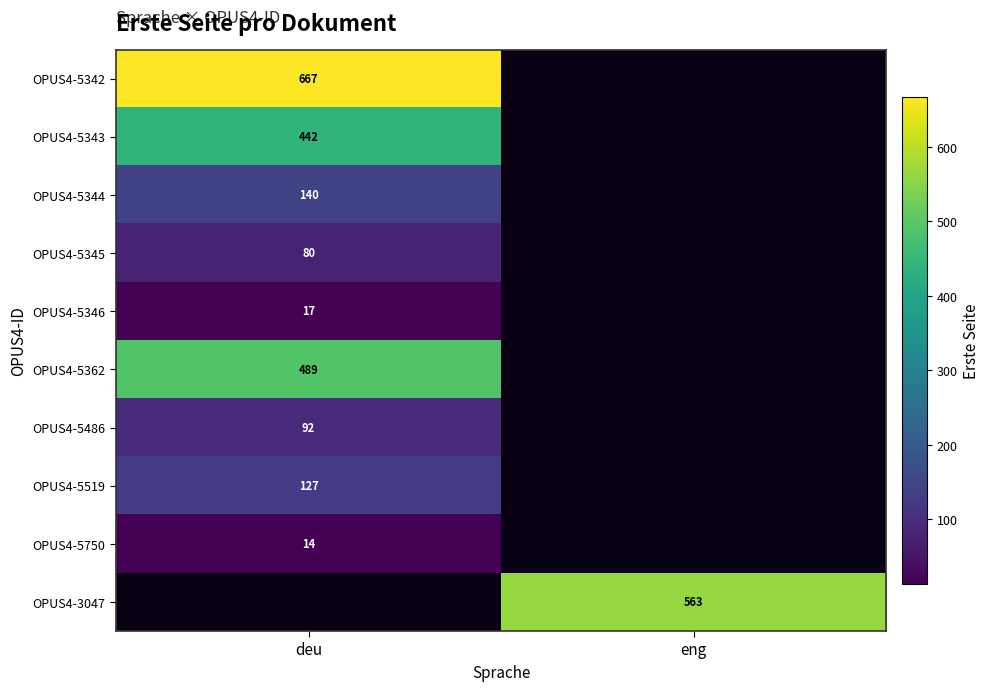

True or false: OPUS4-5486 has a value of 147 at deu.

False